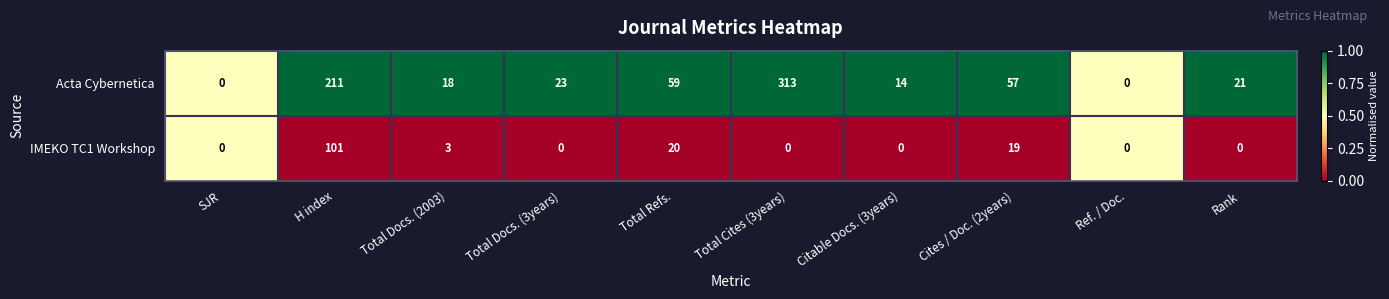

At which category is the sum across all series the highest?

Total Cites (3years)